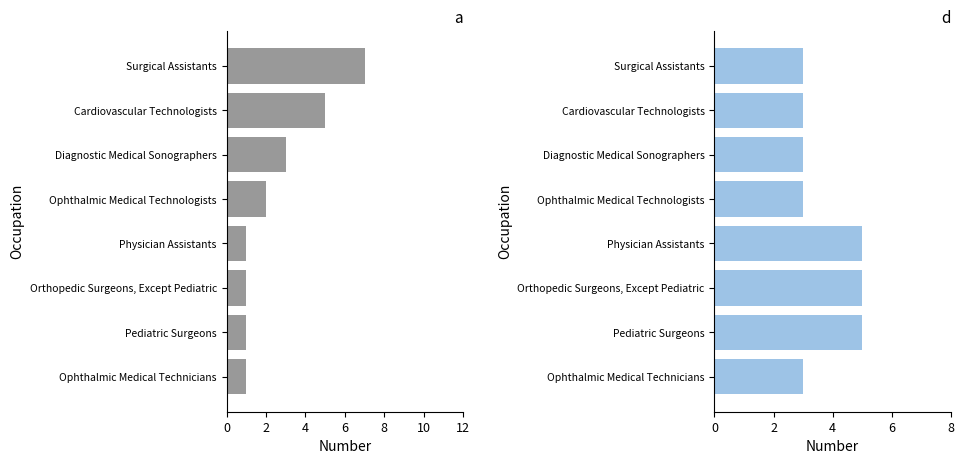

How many groups of bars are there?

8